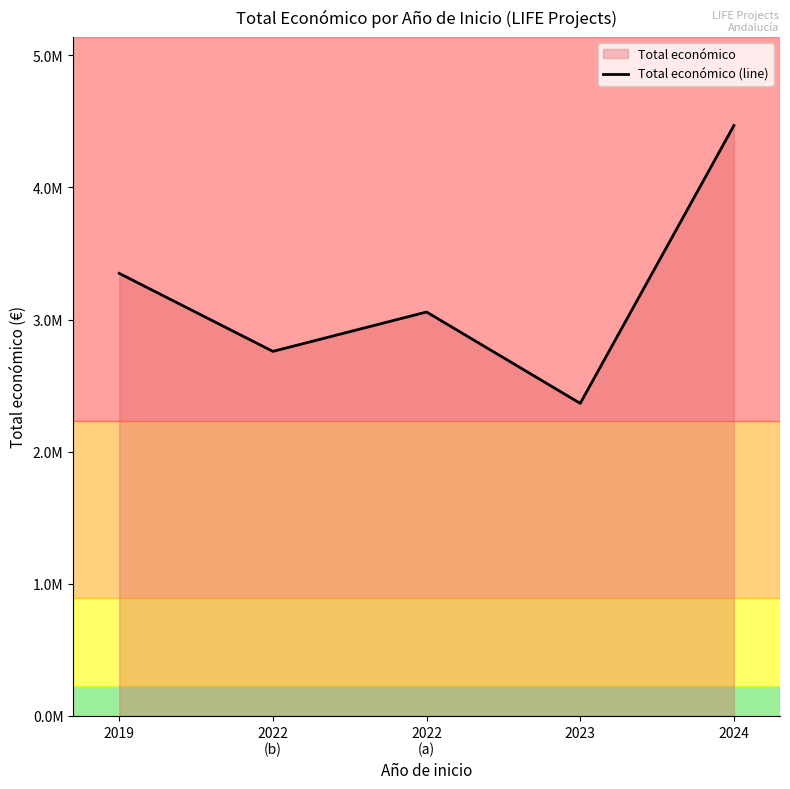

What position from the left is 2024?

5